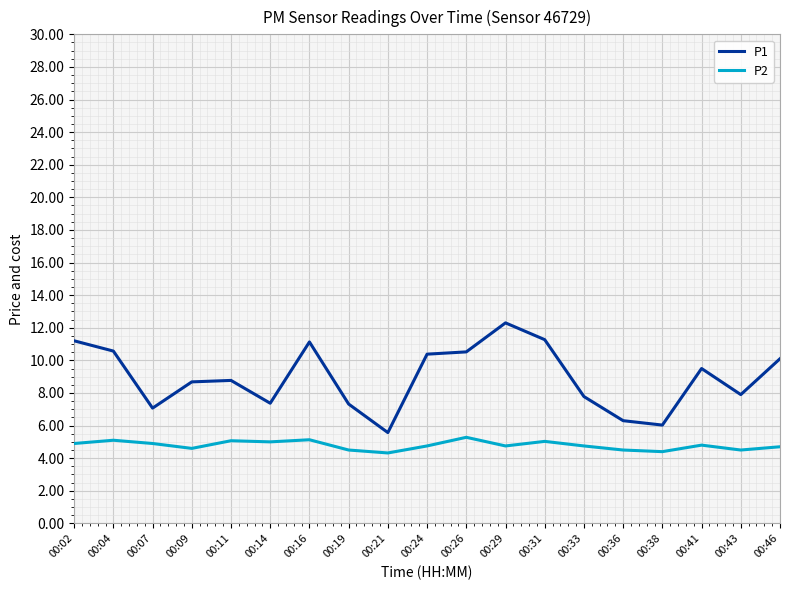

What is the difference between the maximum and minimum values in the P2 series?

1.0